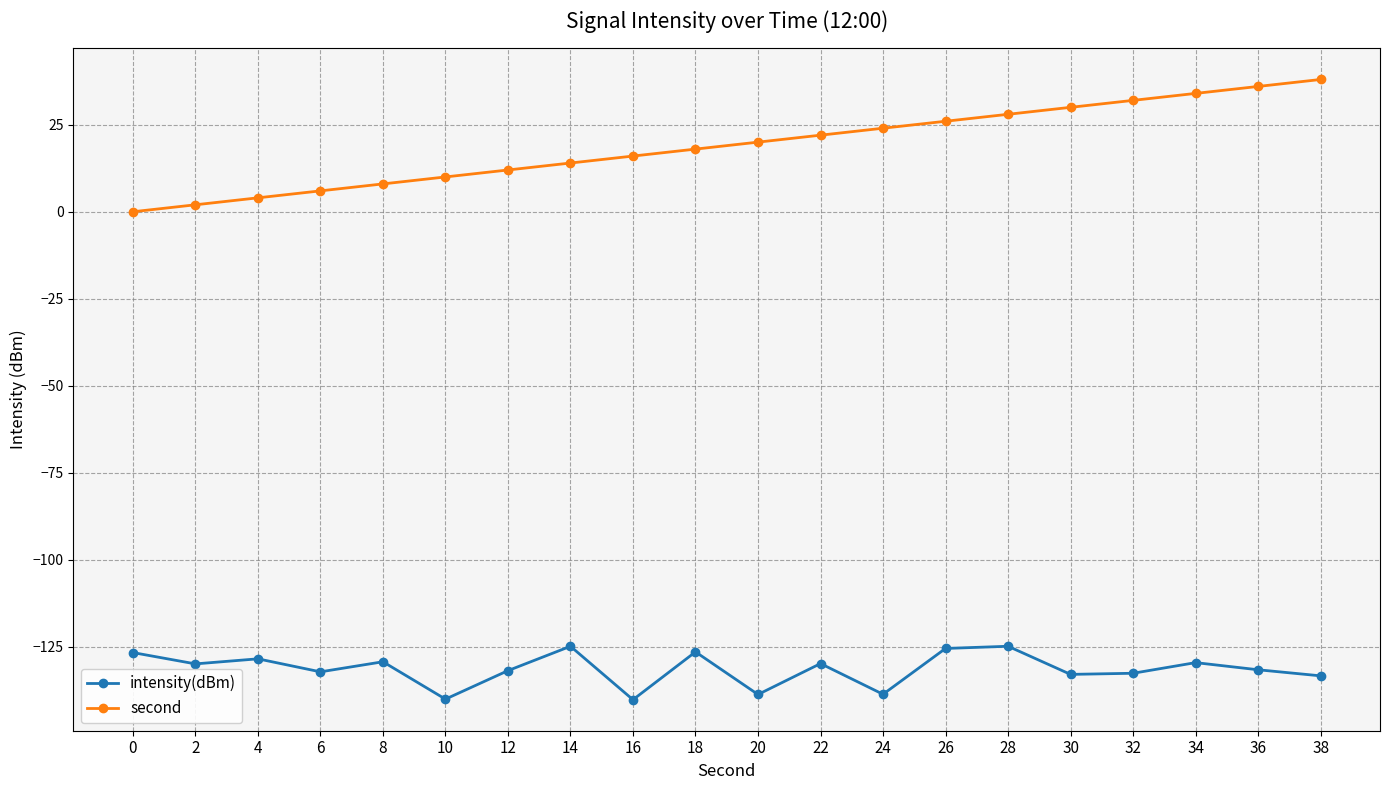

The value of second at 10 is 10.0. True or false?

True